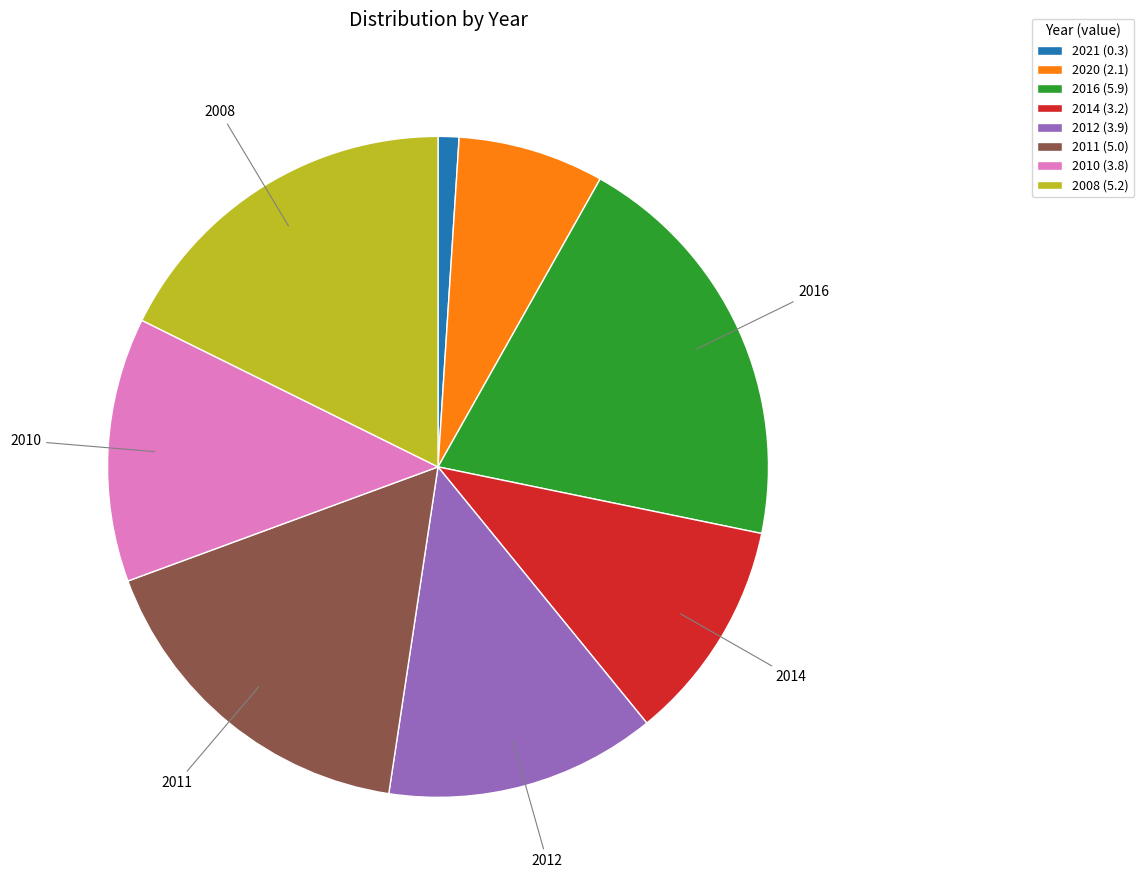

True or false: 2020 accounts for 1% of the total.

False